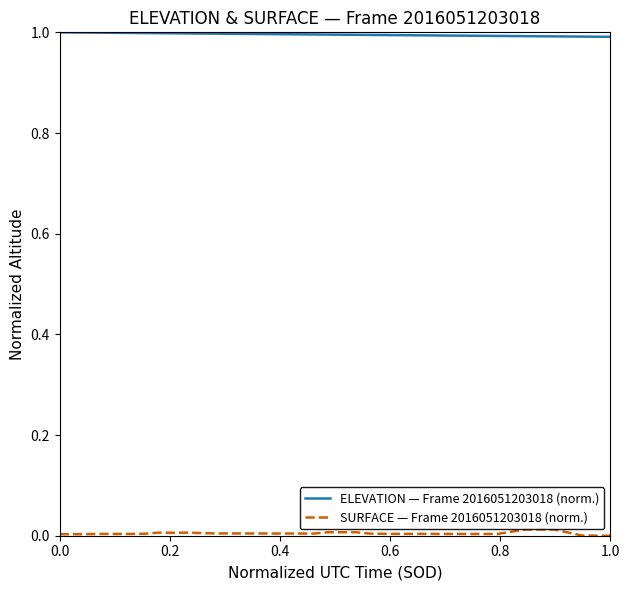

Rank the series by their maximum value, from highest to lowest.

ELEVATION — Frame 2016051203018 (norm.), SURFACE — Frame 2016051203018 (norm.)